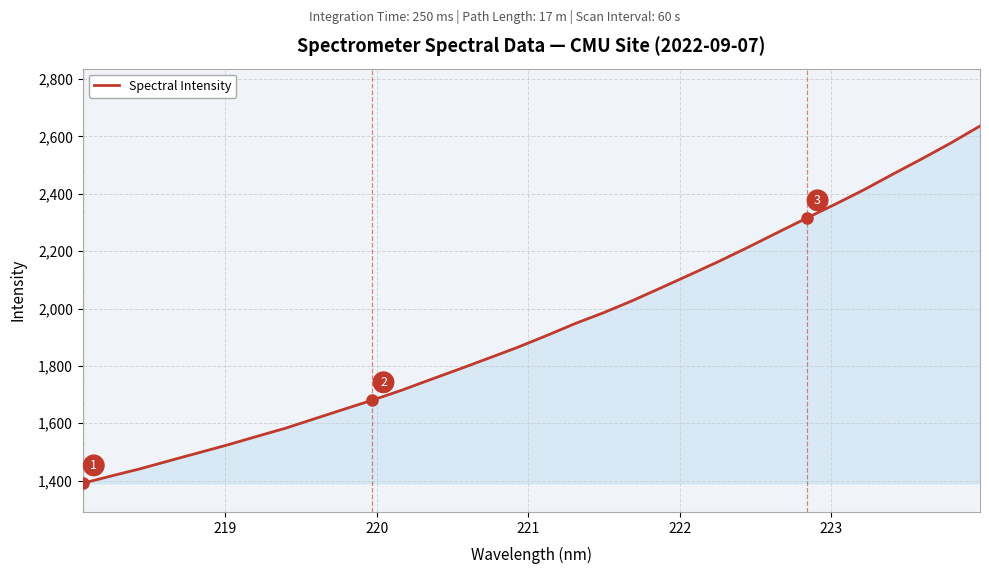

What is the difference between the maximum and minimum values?

1244.9